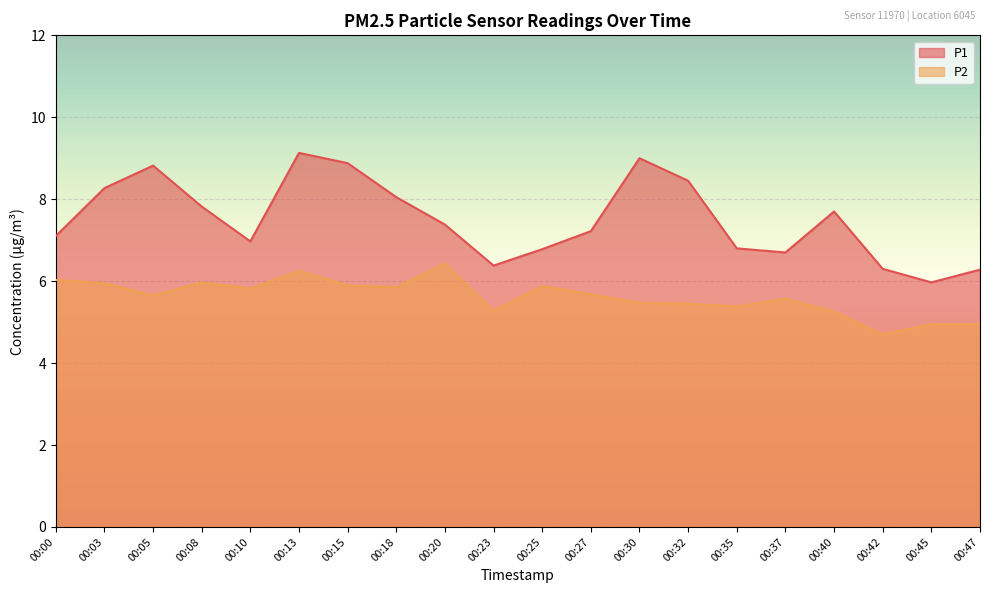

Which category has the highest value in the P1 series?

00:13